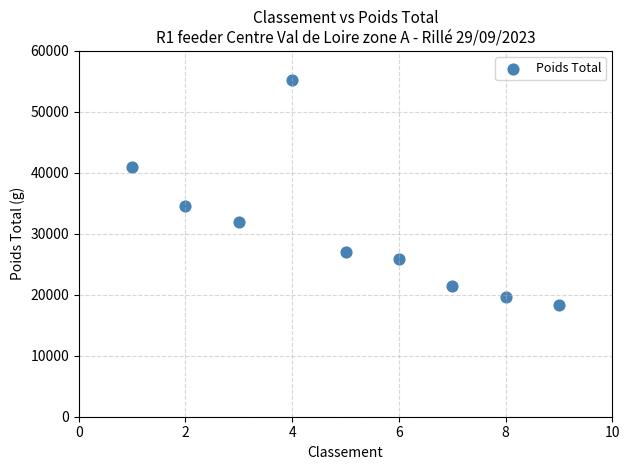

What is the average X value?

5